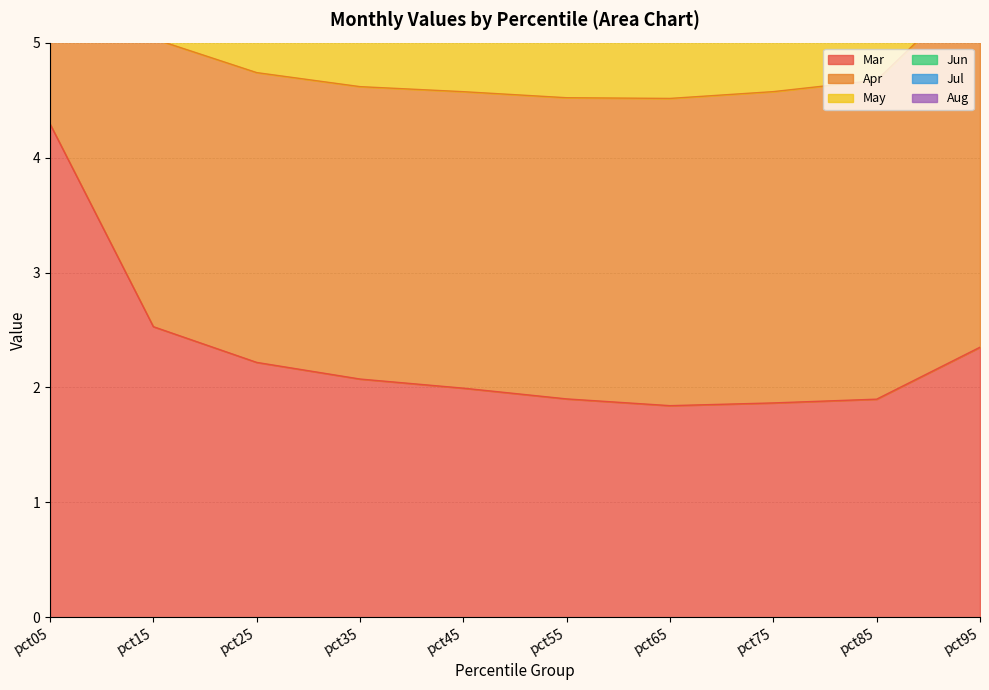

Is it true that Mar equals 2.4 at pct95?

True